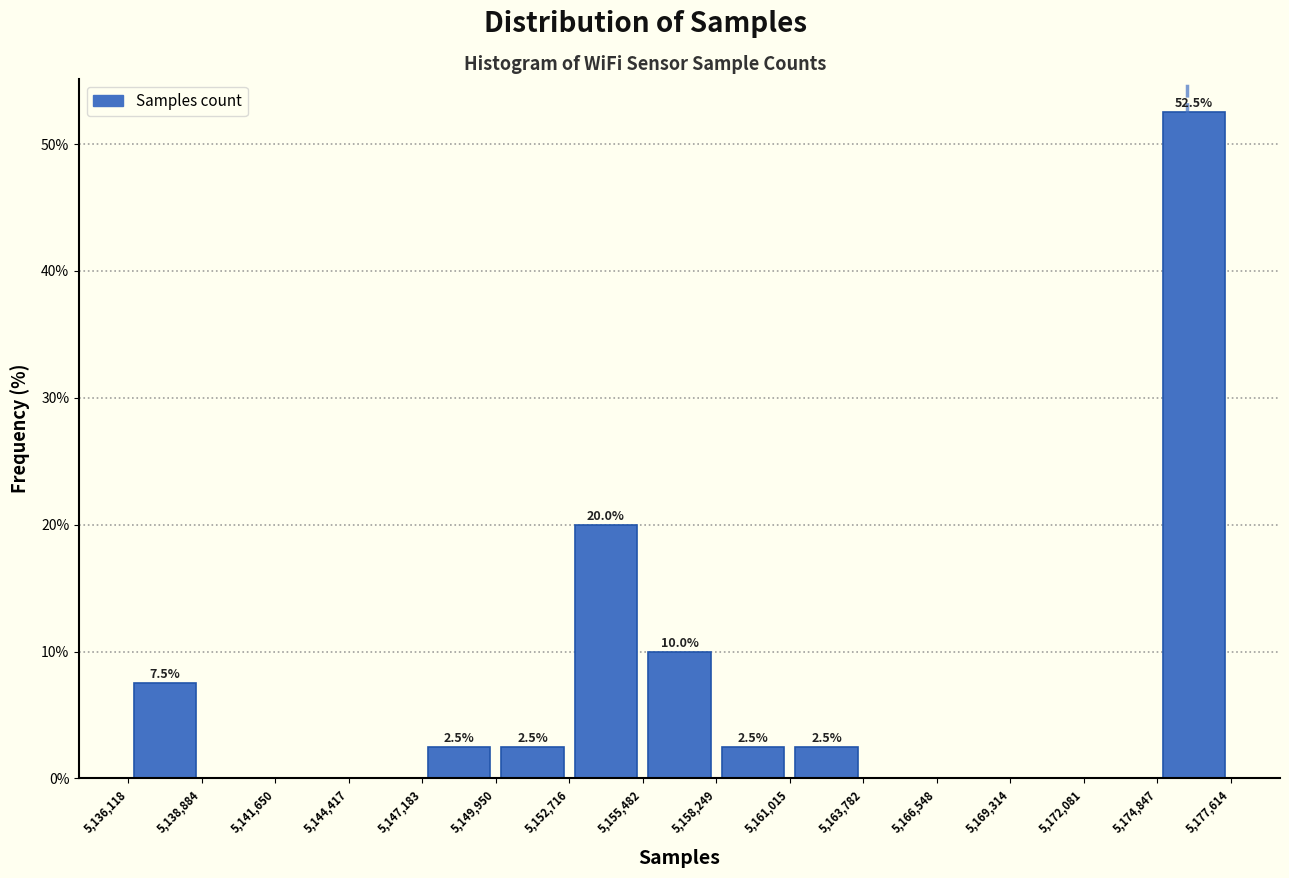

Which range on the x-axis has the tallest bar?

5,174,847 to 5,177,614